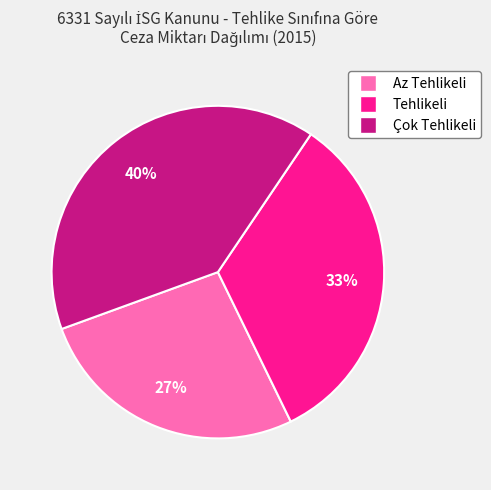

Do Tehlikeli and Çok Tehlikeli together represent more than half of the pie?

Yes